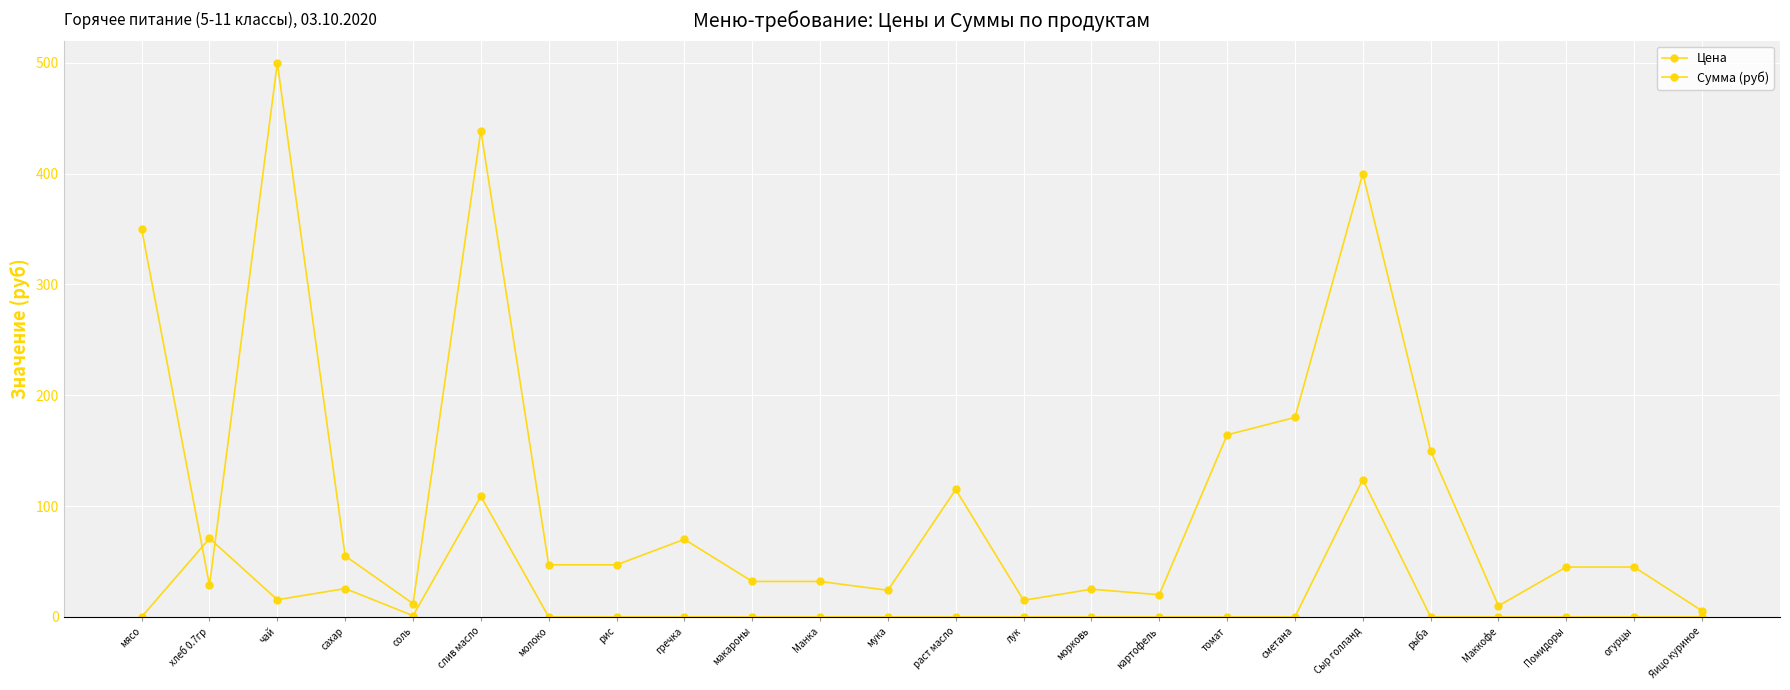

What is the maximum value shown in the chart?

500.0